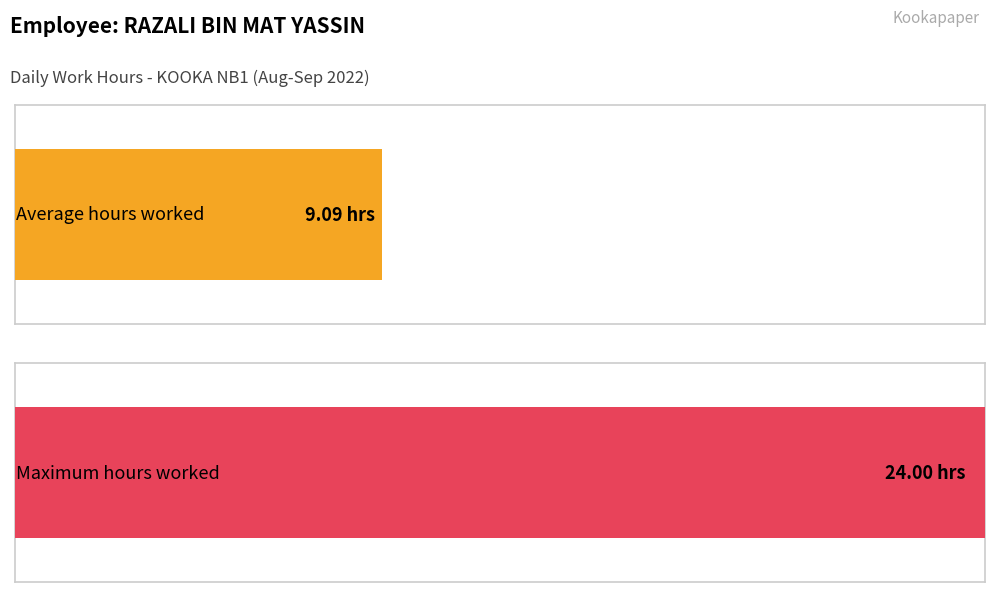

True or false: the data shows 11.8 at 31-Wed.

False